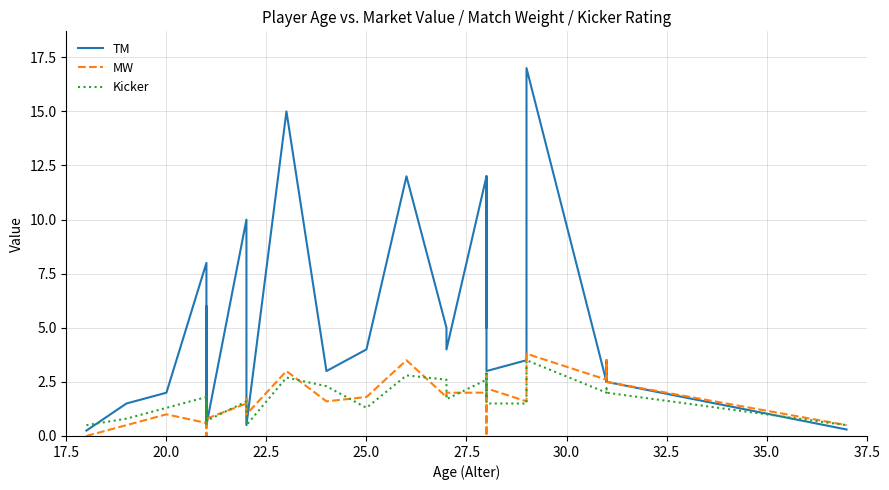

Rank the series by their maximum value, from lowest to highest.

Kicker, MW, TM